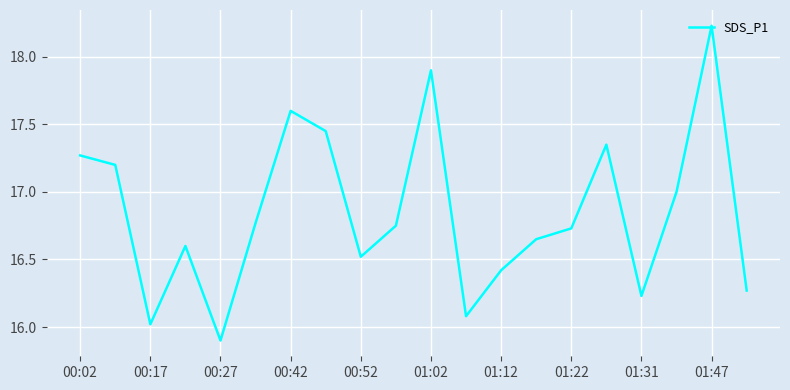

What is the difference between the maximum and minimum values?

2.3